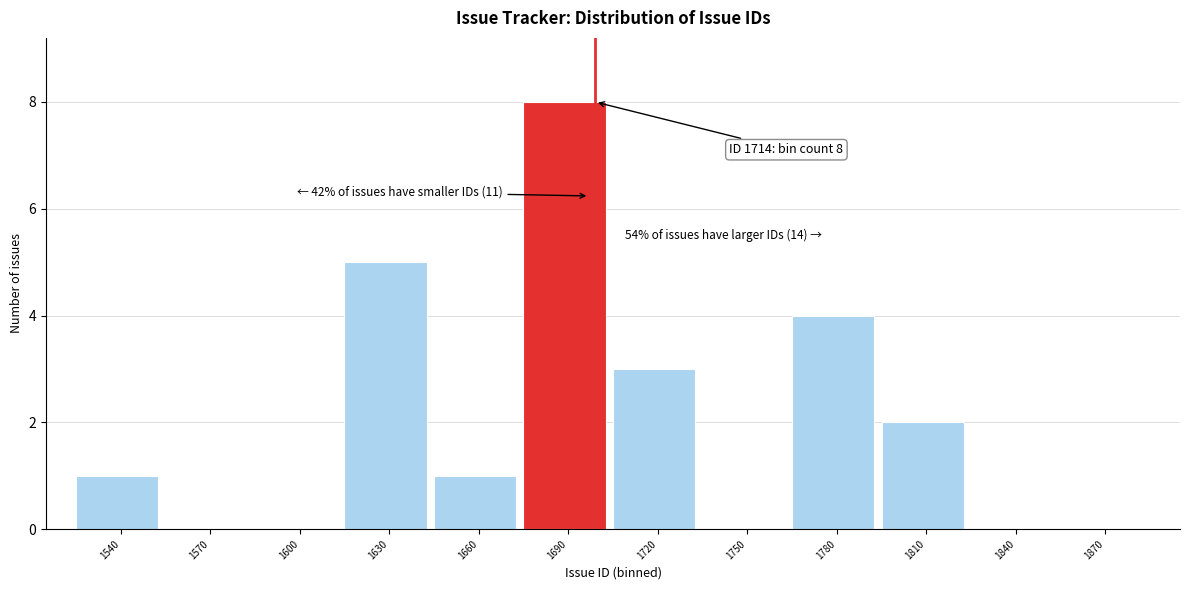

Reading left to right, transcribe all the data shown in this chart.

1540=1	1570=0	1600=0	1630=5	1660=1	1690=8	1720=3	1750=0	1780=4	1810=2	1840=0	1870=0